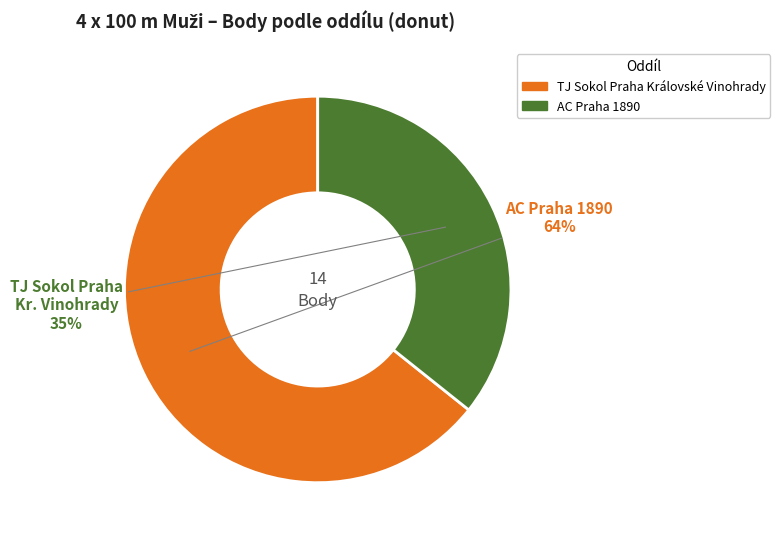

What is the smallest slice in the pie chart?

AC Praha 1890